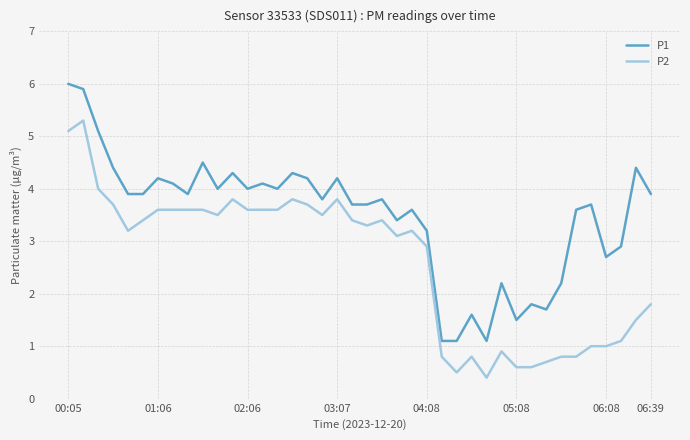

Which series has the largest total across all categories?

P1